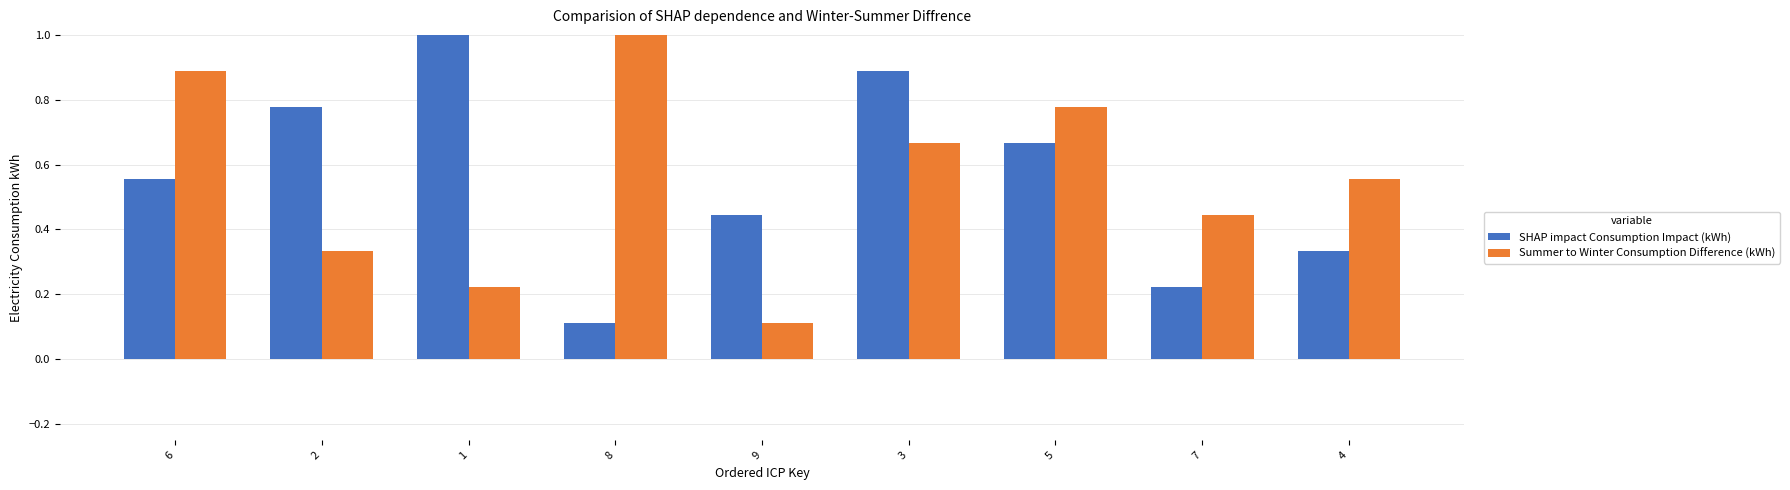

What is the value of the SHAP impact Consumption Impact (kWh) bar at the 3rd from the left?

1.0